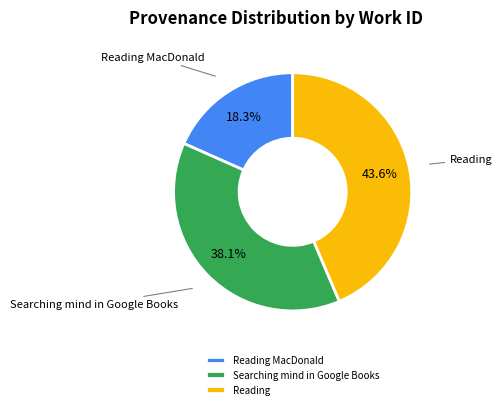

Is there a majority slice in this chart?

No